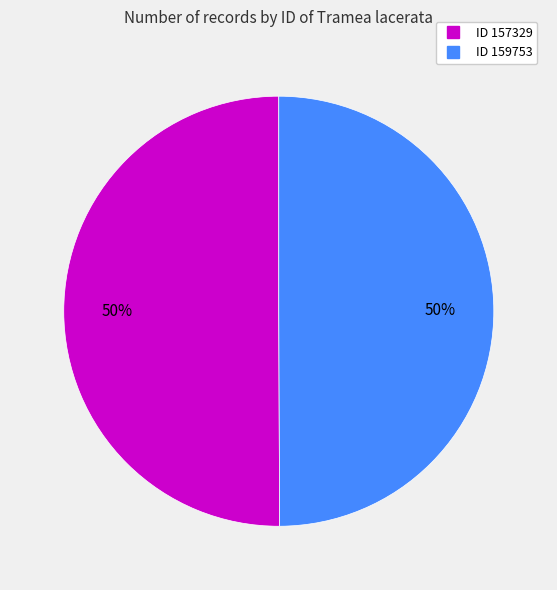

Count the number of slices in the pie.

2